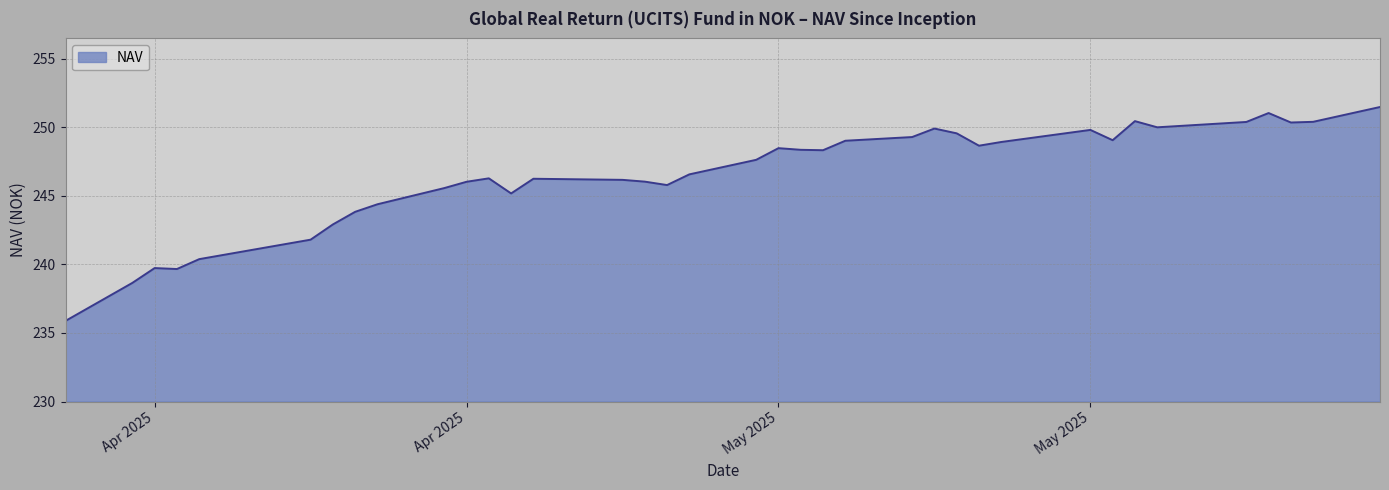

What is the difference between the maximum and minimum values?

15.6